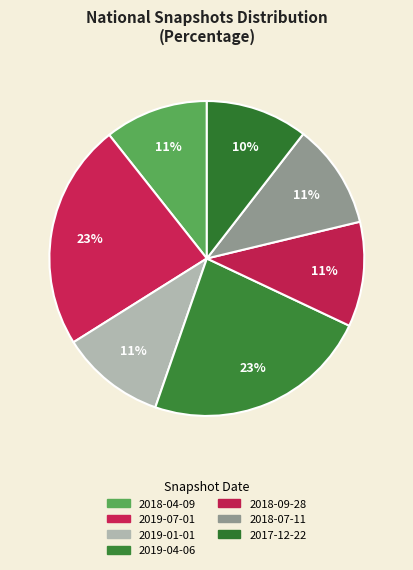

Which category has the biggest portion of the pie?

2019-07-01